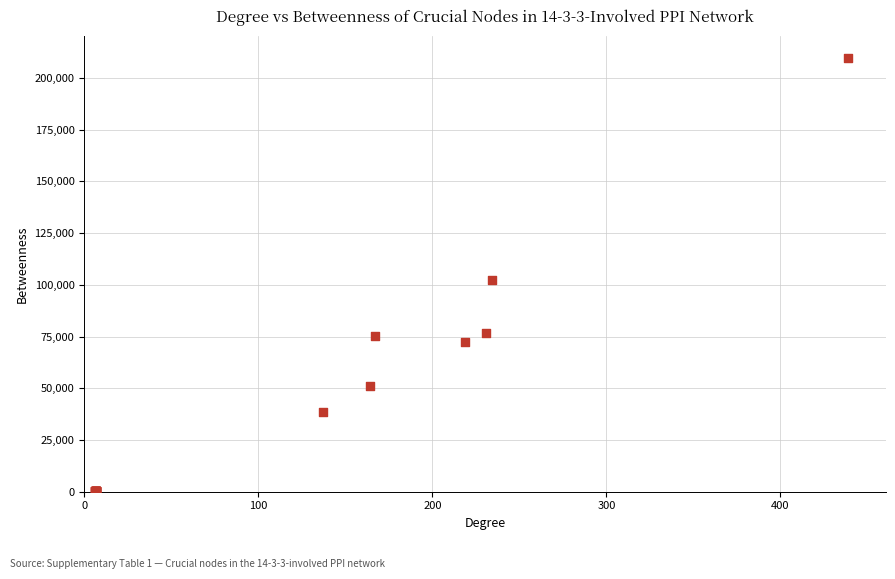

What Y value in the scatter plot is closest to 105060?

102384.0